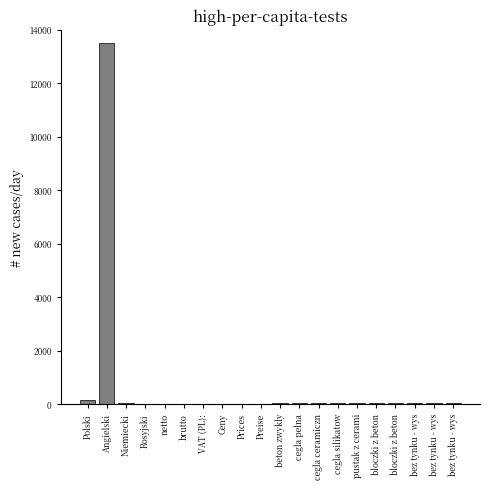

How many distinct data groups are displayed?

1